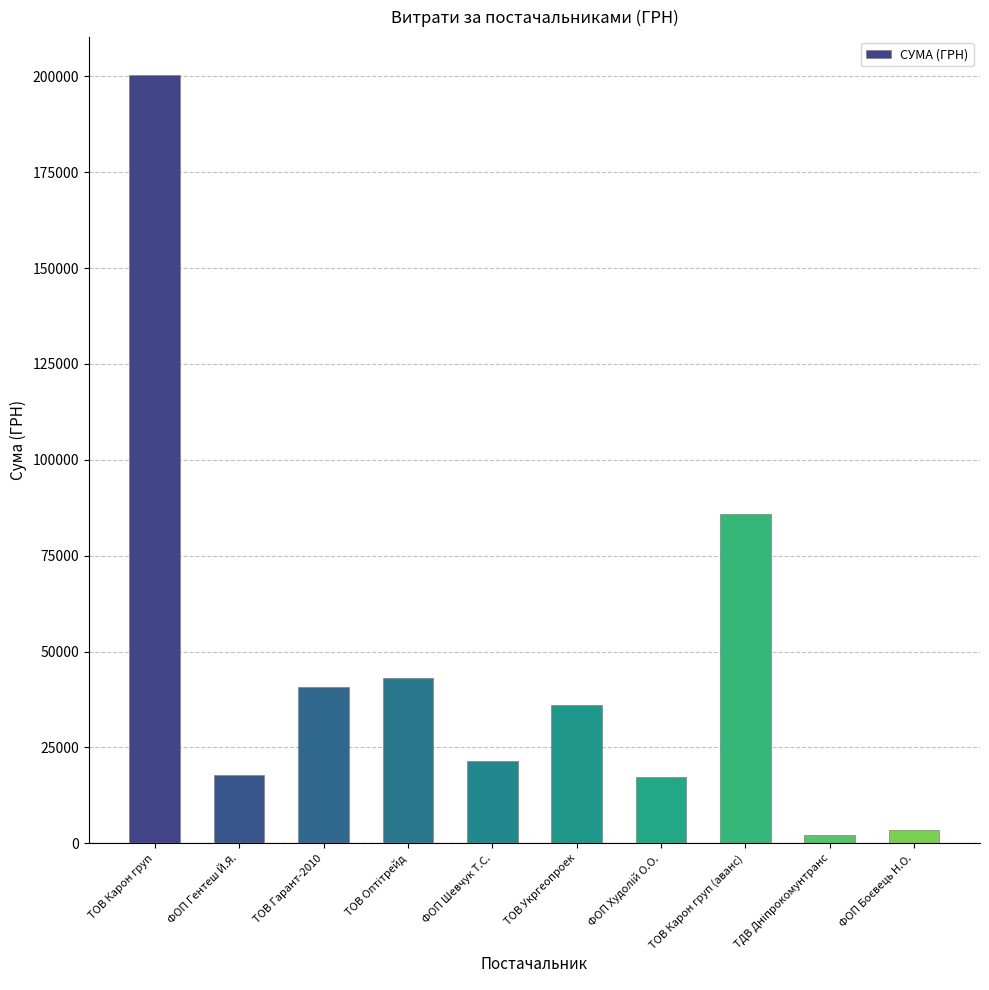

What is the average value?

46807.7